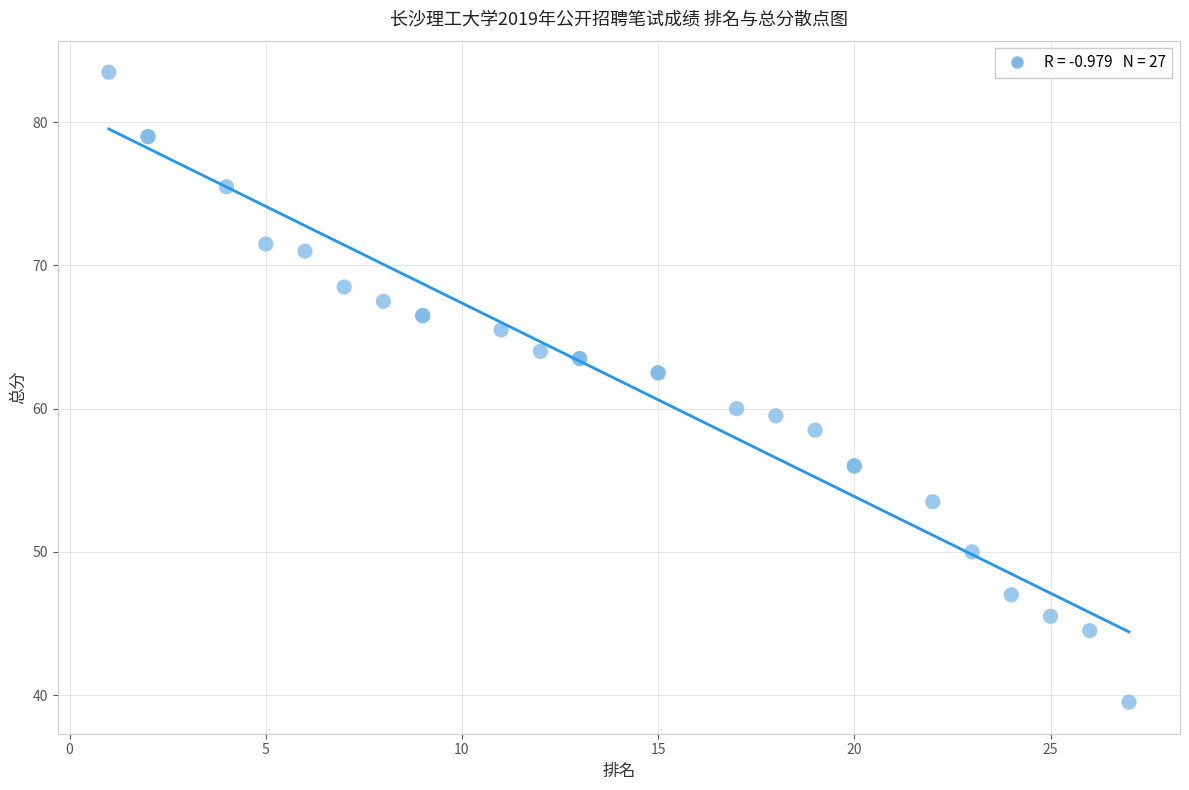

What Y value in the scatter plot is closest to 61?

60.0